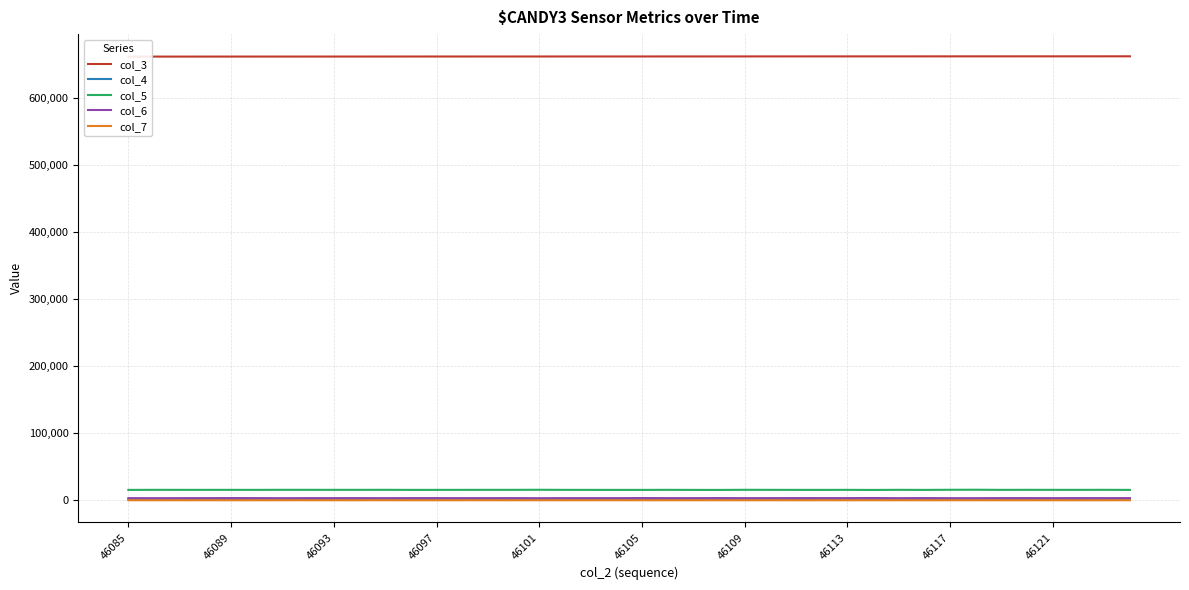

True or false: col_7 and col_5 cross at least once.

False